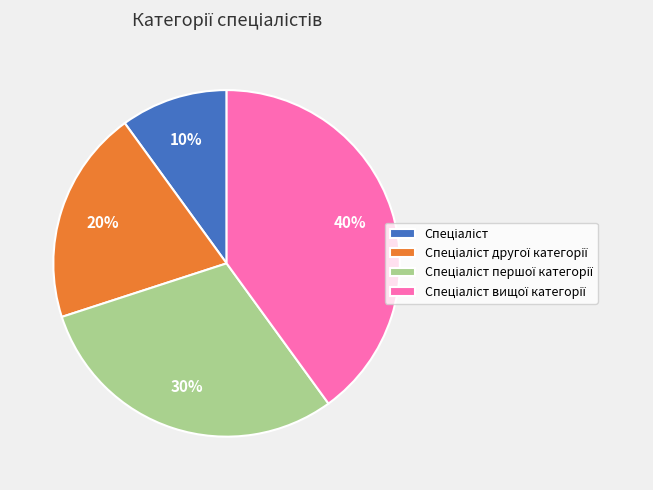

To the nearest percent, what is the difference between the largest and smallest slice percentages?

30%